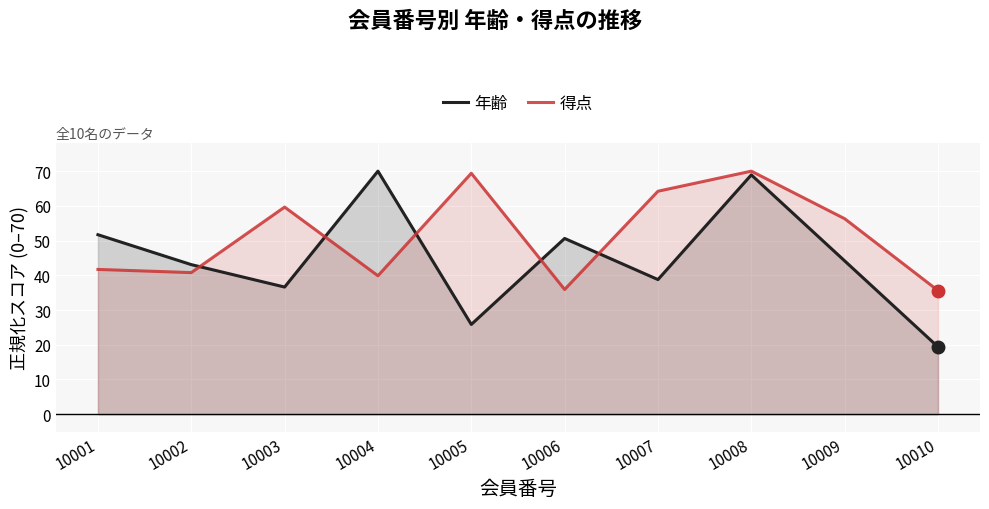

Rank the categories by 年齢 value from highest to lowest.

10004, 10008, 10001, 10006, 10009, 10002, 10007, 10003, 10005, 10010